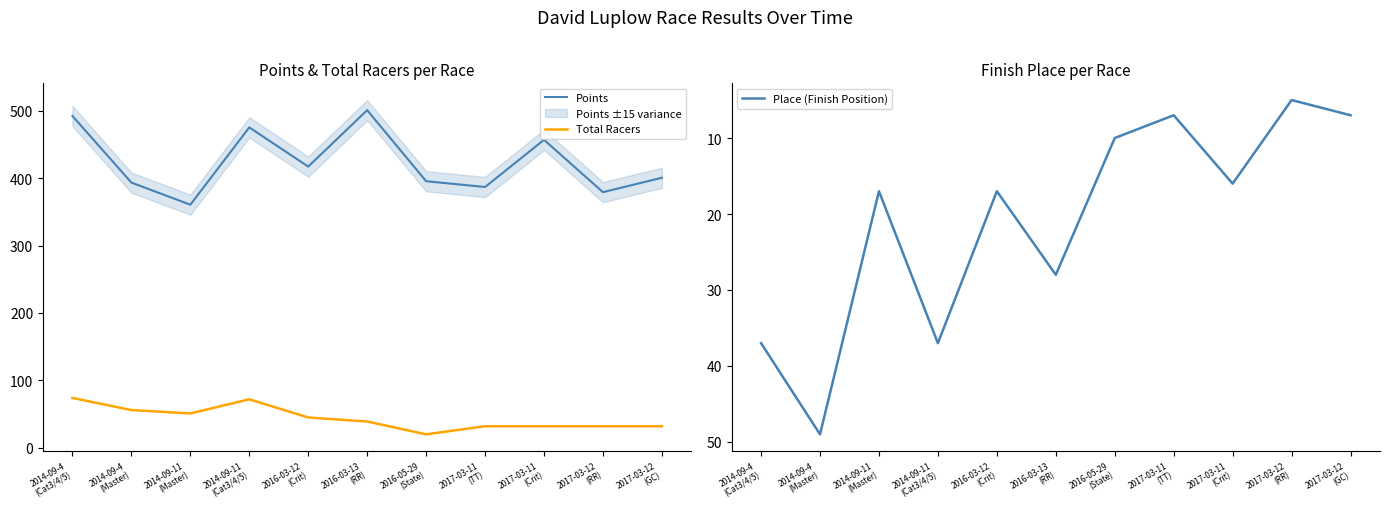

What is the label of the 11th point from the right?

2014-09-4
(Cat3/4/5)